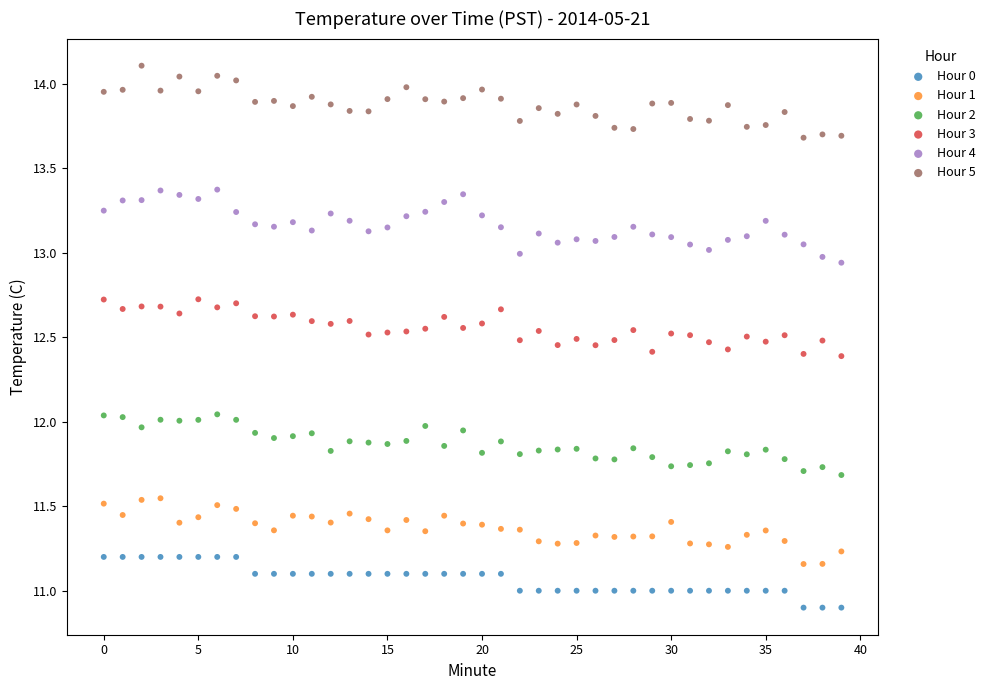

Which series reaches the minimum Y coordinate?

Hour 0